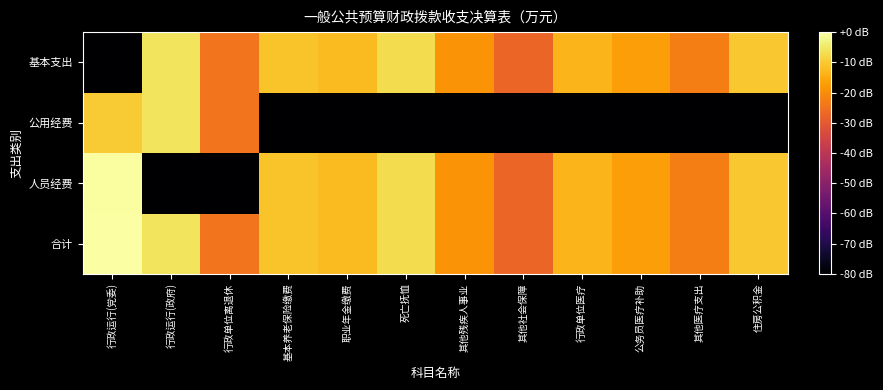

At which category is the sum across all series the highest?

行政运行(党委)